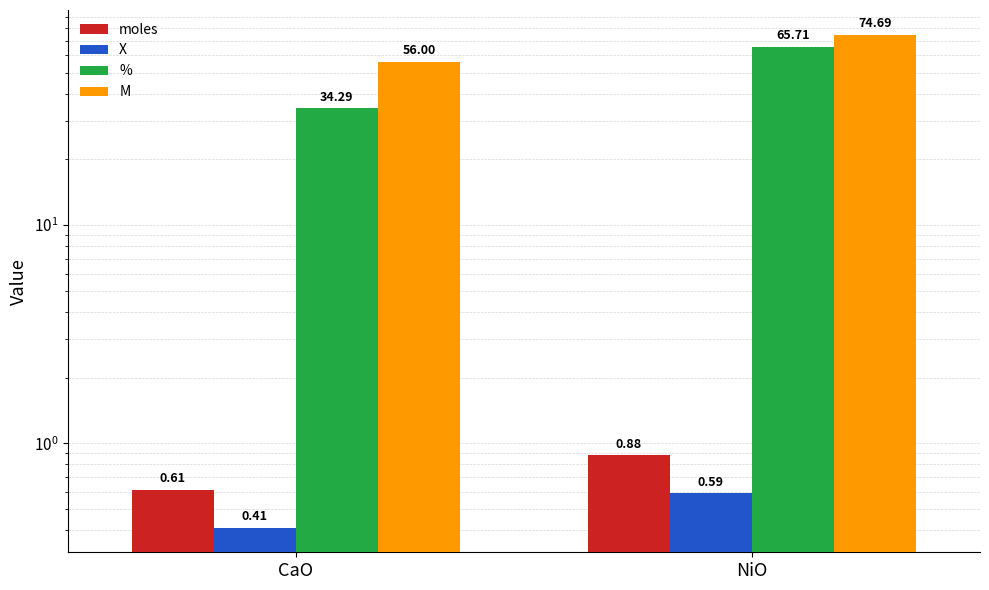

What is the total value across all series at CaO?

91.3